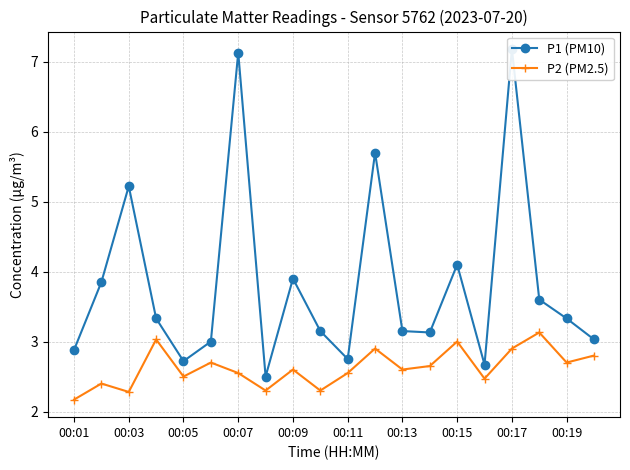

True or false: P2 (PM2.5) has a value of 0.9 at 00:01.

False